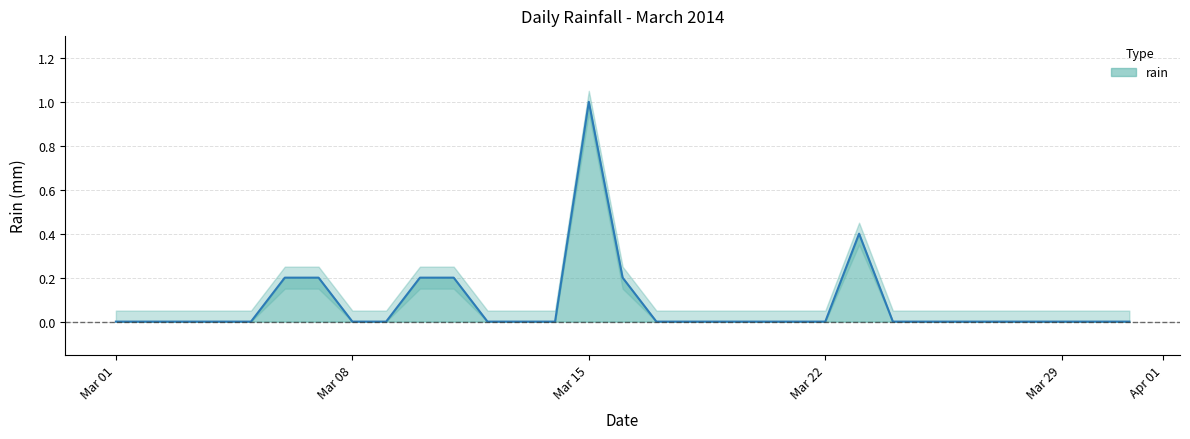

Reading left to right, list all the values displayed in this chart.

0.0	0.0	0.0	0.0	0.0	0.2	0.2	0.0	0.0	0.2	0.2	0.0	0.0	0.0	1.0	0.2	0.0	0.0	0.0	0.0	0.0	0.0	0.4	0.0	0.0	0.0	0.0	0.0	0.0	0.0	0.0